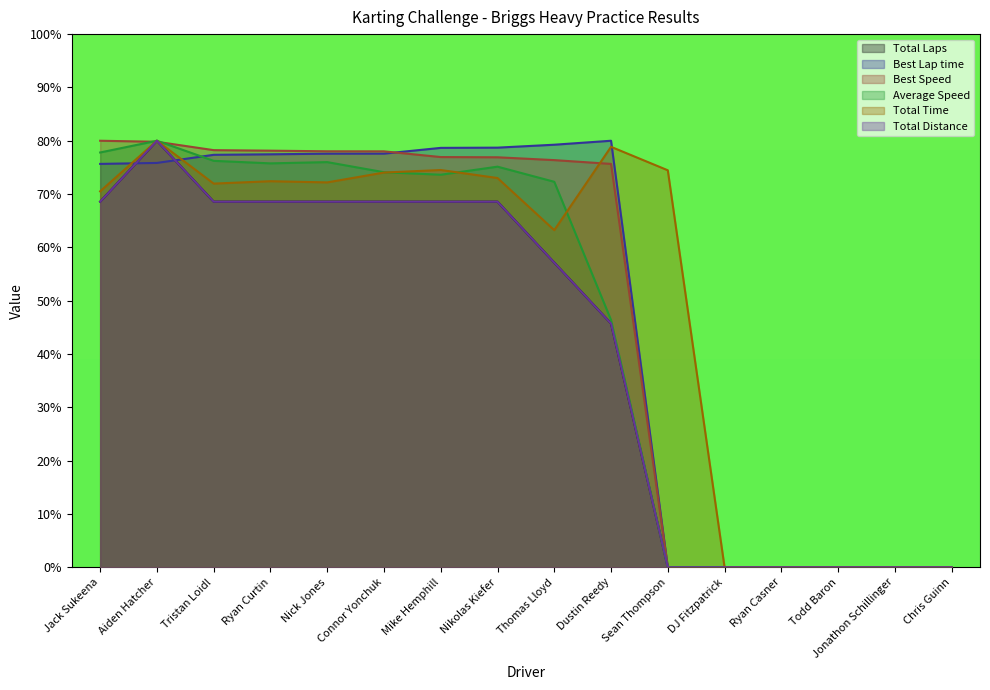

Reading left to right, what are all the values shown in this chart?

Total Laps: 68.6	80.0	68.6	68.6	68.6	68.6	68.6	68.6	57.1	45.7	0.0	0.0	0.0	0.0	0.0	0.0
Best Lap time: 75.7	75.8	77.4	77.5	77.6	77.6	78.7	78.7	79.3	80.0	0.0	0.0	0.0	0.0	0.0	0.0
Best Speed: 80.0	79.8	78.2	78.1	78.0	78.0	76.9	76.9	76.4	75.7	0.0	0.0	0.0	0.0	0.0	0.0
Average Speed: 77.8	80.0	76.2	75.8	76.0	74.1	73.6	75.1	72.3	46.4	0.0	0.0	0.0	0.0	0.0	0.0
Total Time: 70.5	80.0	72.0	72.4	72.2	74.0	74.5	73.0	63.2	78.9	74.5	0.0	0.0	0.0	0.0	0.0
Total Distance: 68.6	80.0	68.6	68.6	68.6	68.6	68.6	68.6	57.1	45.7	0.0	0.0	0.0	0.0	0.0	0.0